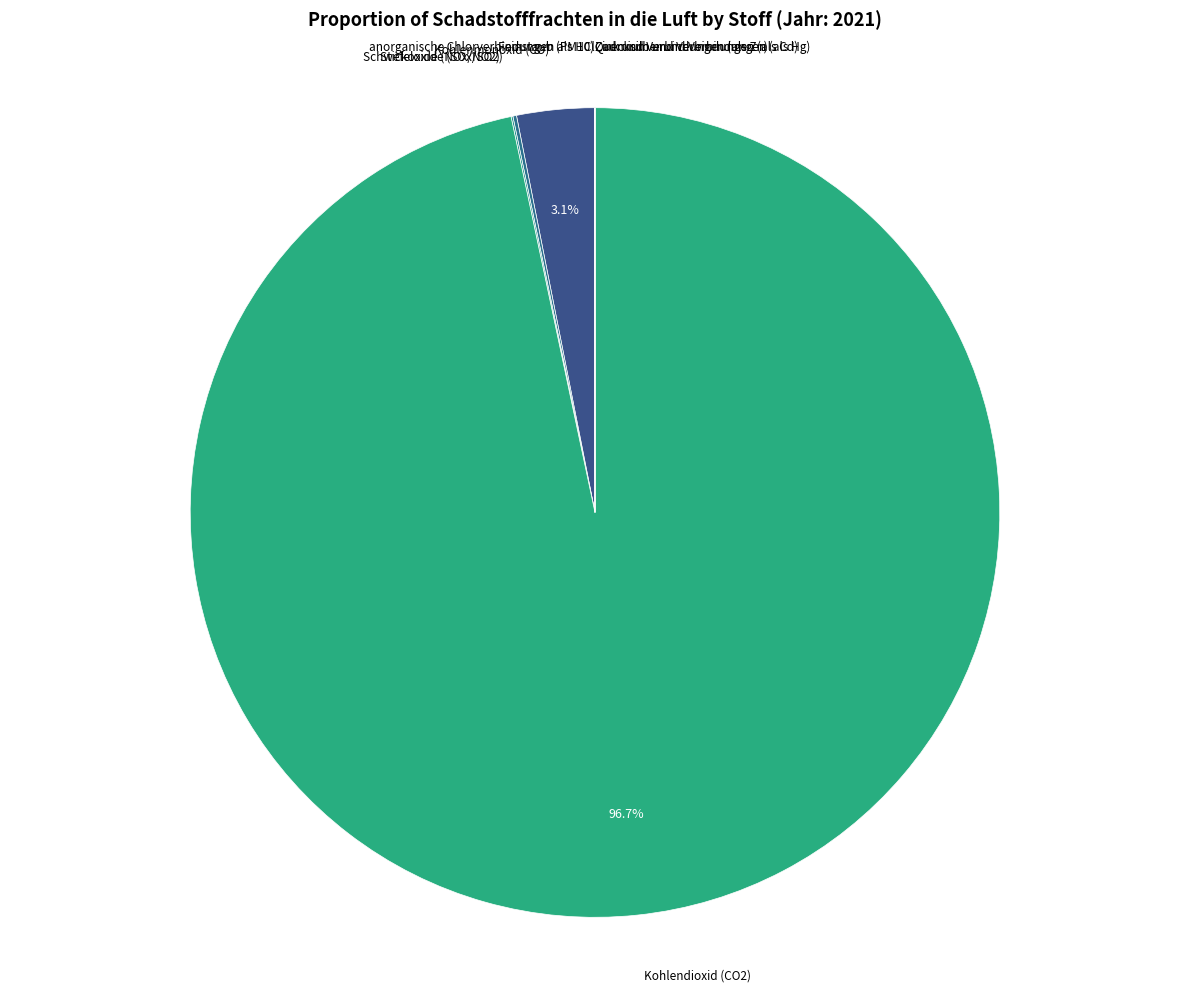

What is the largest slice in the pie chart?

Kohlendioxid (CO2)